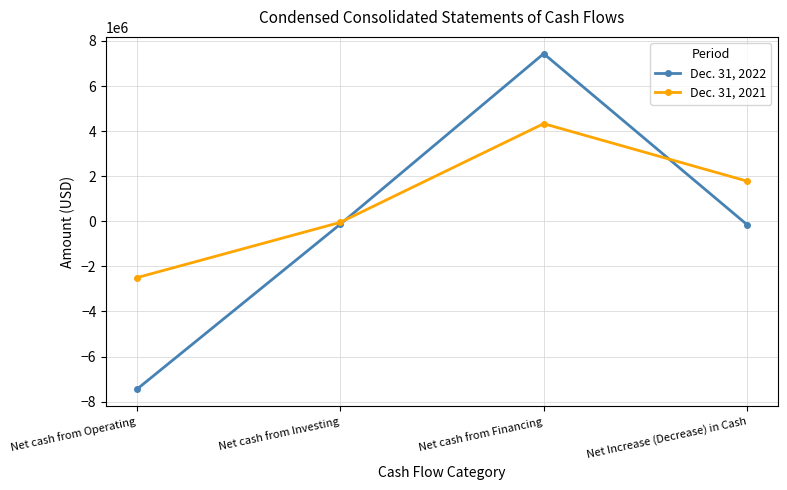

Which series has the largest range (max minus min)?

Dec. 31, 2022